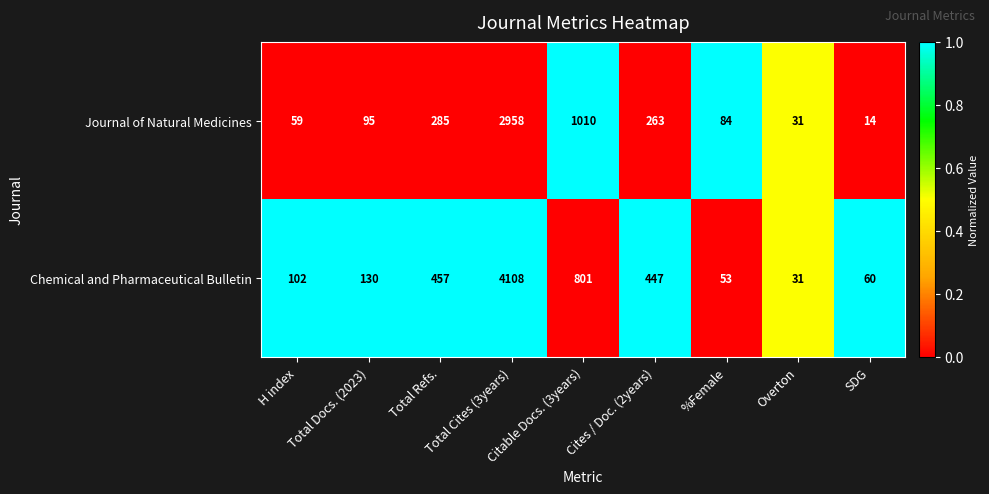

Which series has the largest total across all categories?

Chemical and Pharmaceutical Bulletin